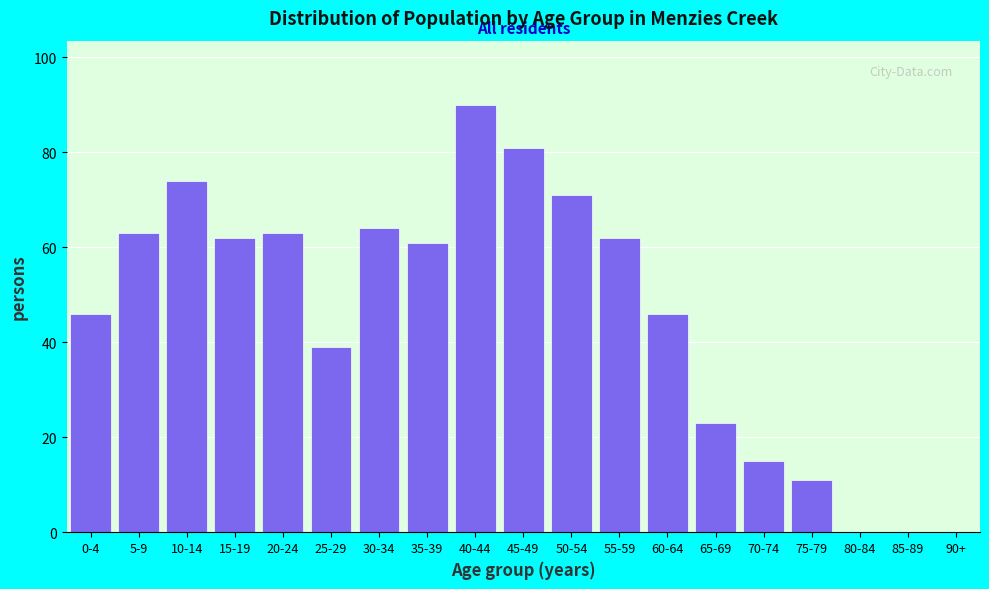

Reading left to right, list all the values displayed in this chart.

0-4=46	5-9=63	10-14=74	15-19=62	20-24=63	25-29=39	30-34=64	35-39=61	40-44=90	45-49=81	50-54=71	55-59=62	60-64=46	65-69=23	70-74=15	75-79=11	80-84=0	85-89=0	90+=0